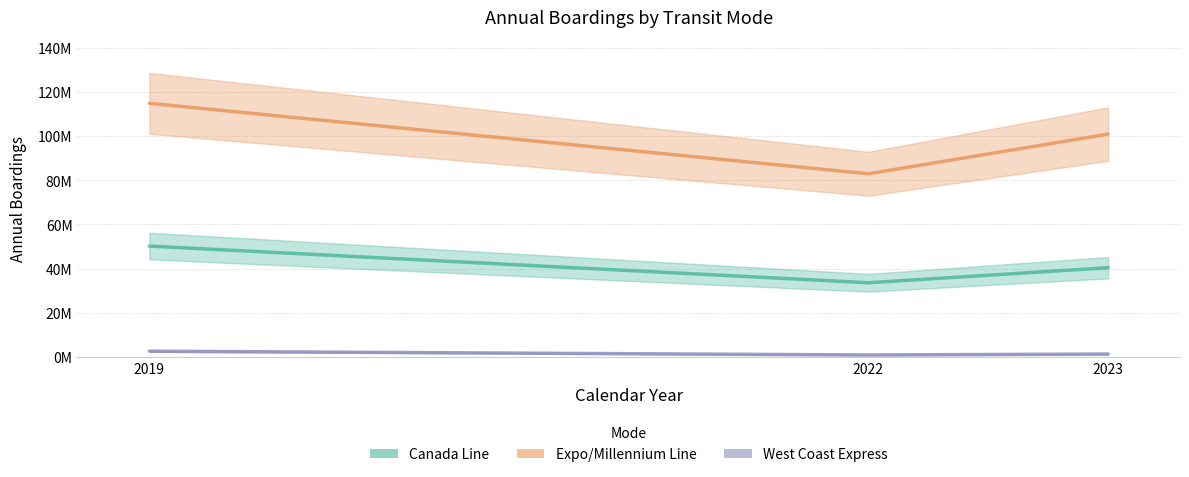

What is the difference between the highest and lowest values at 2022?

82080992.7